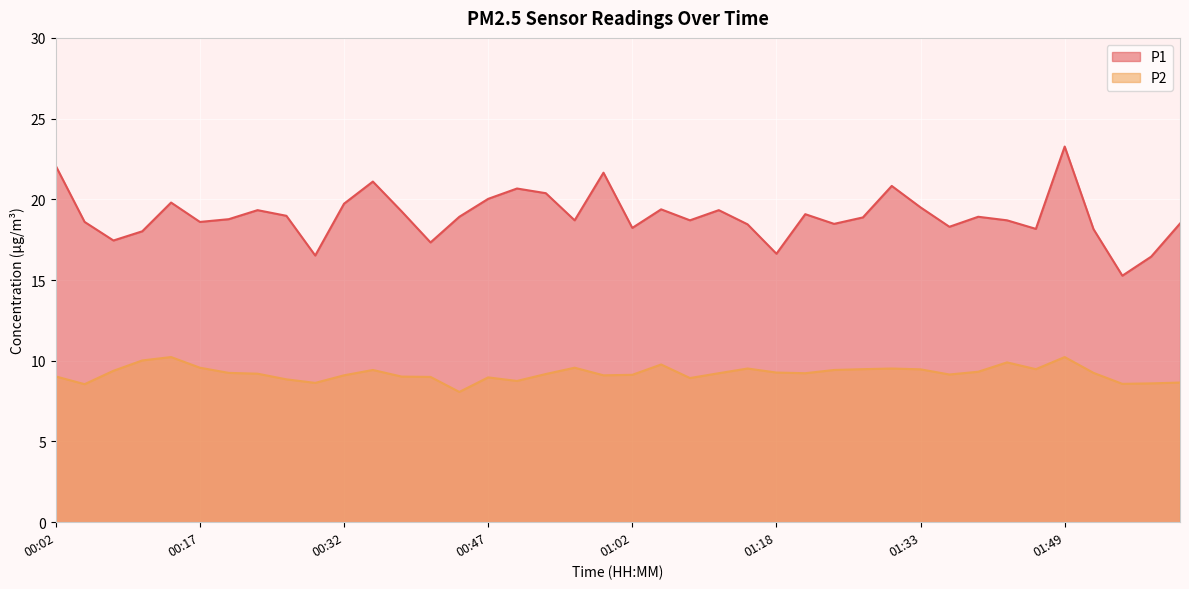

How many data points in P2 are less than 9?

10